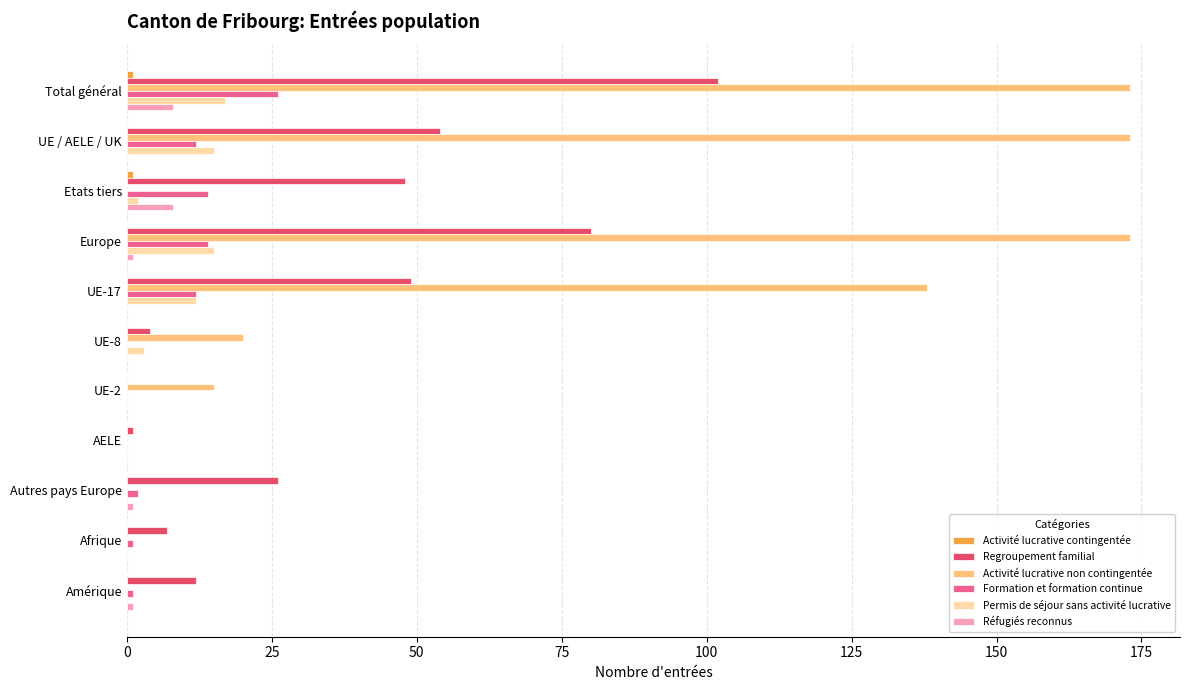

What is the sum of all Réfugiés reconnus values?

19